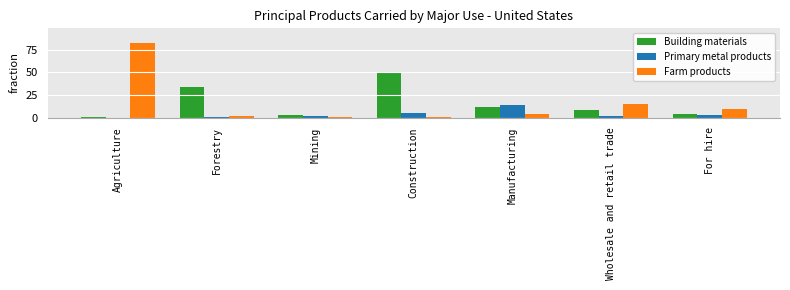

What is the maximum value for Farm products?

82.3